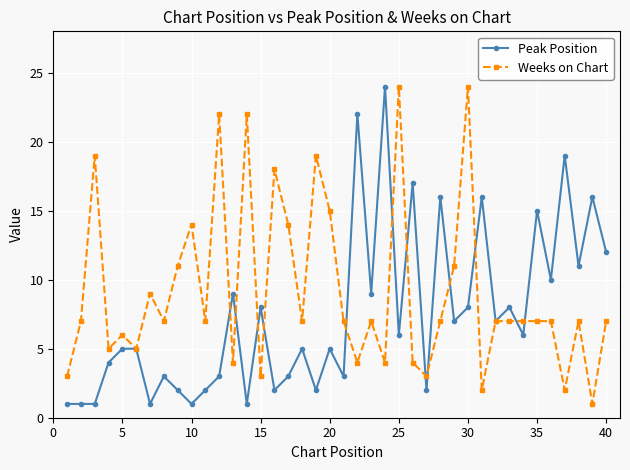

What is the highest value of the Peak Position series?

24